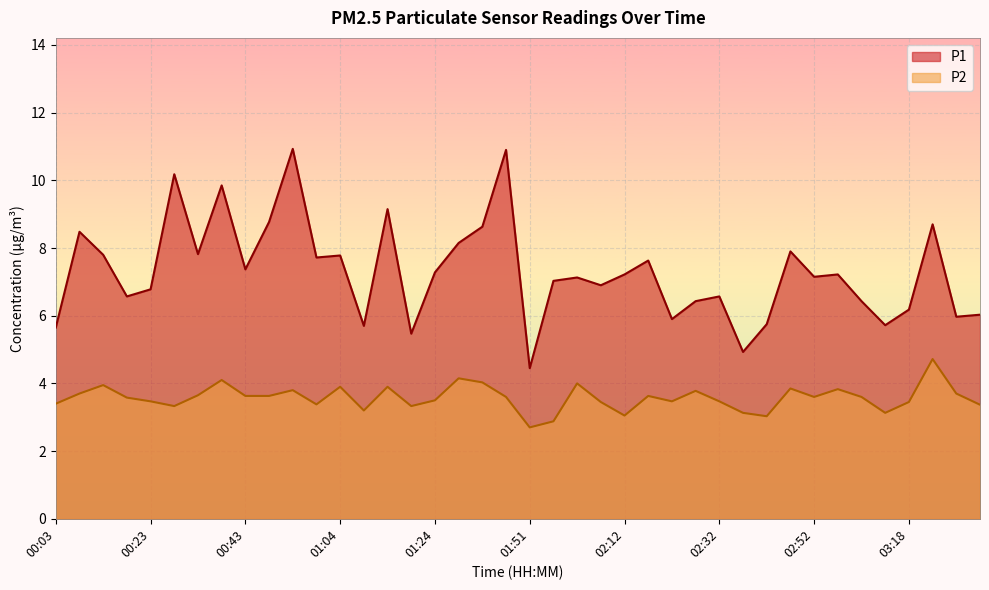

What are all the series names shown in the legend?

P1, P2